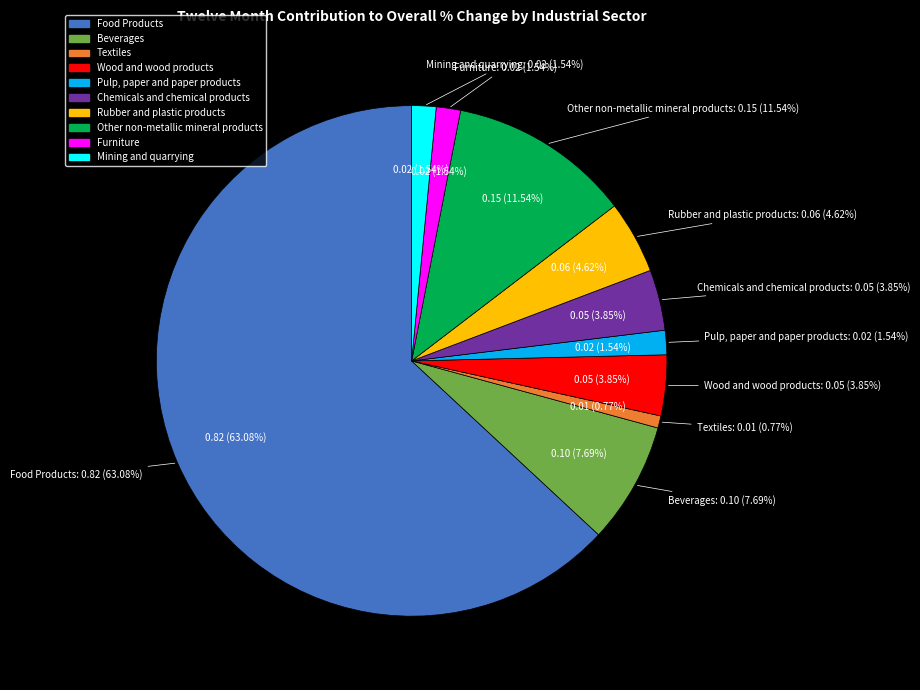

To the nearest percent, what is the difference between the Textiles and Food Products slice percentages?

62%